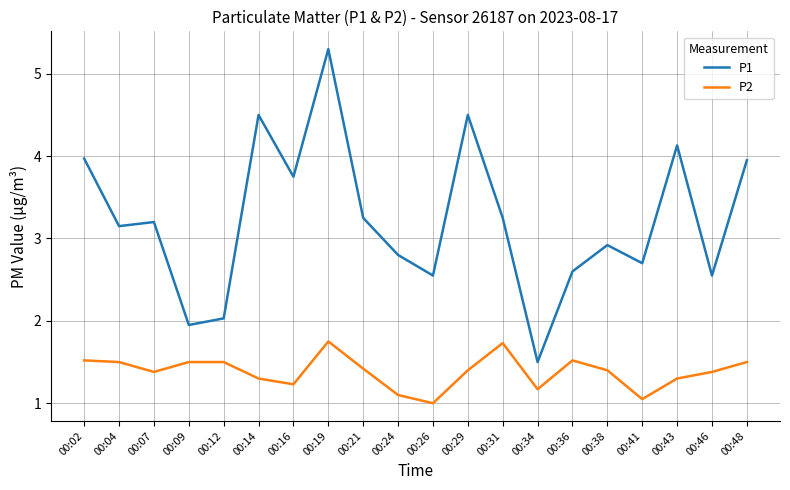

What is the minimum value shown in the chart?

1.0